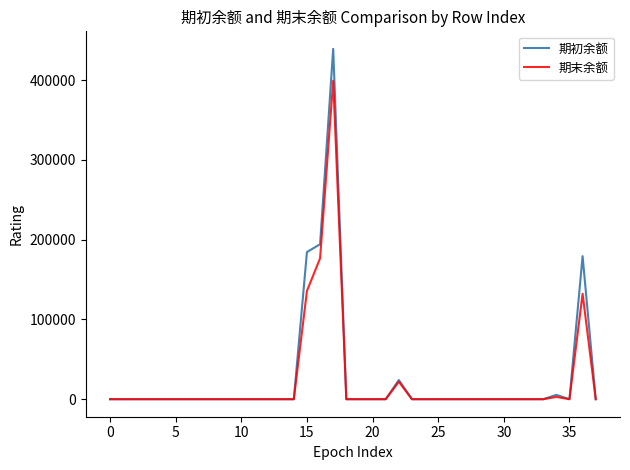

What is the maximum value shown in the chart?

439241.0